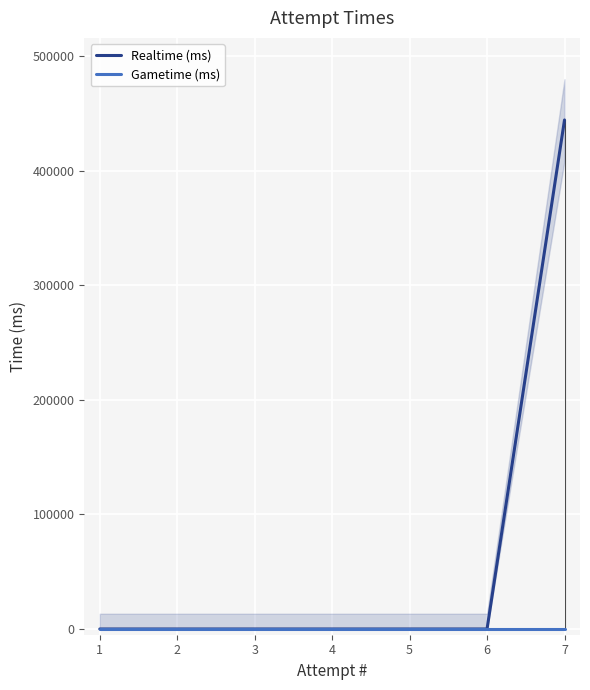

Is this an area chart (filled region under the line)?

No